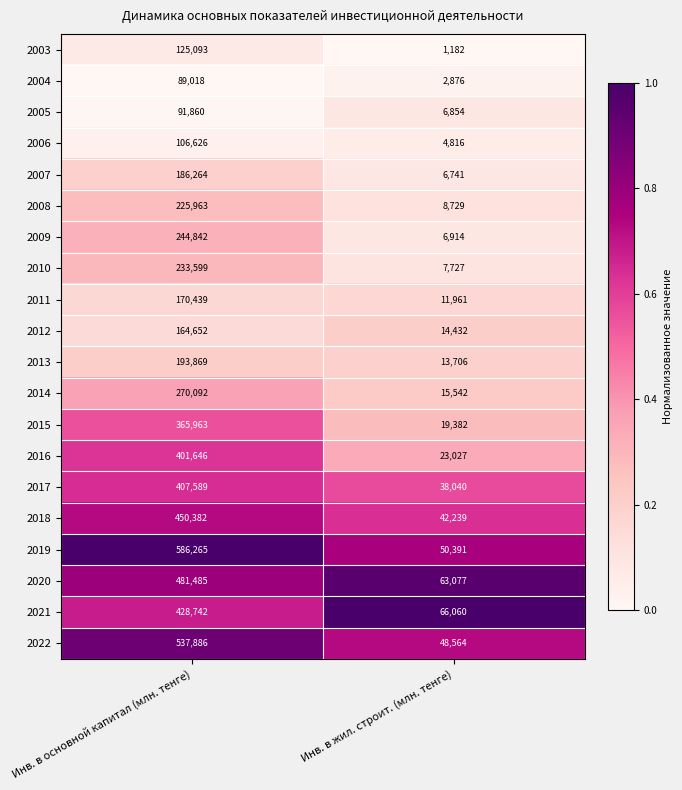

What value does the 2021 series have at Инв. в жил. строит. (млн. тенге), to the nearest 100?

66100